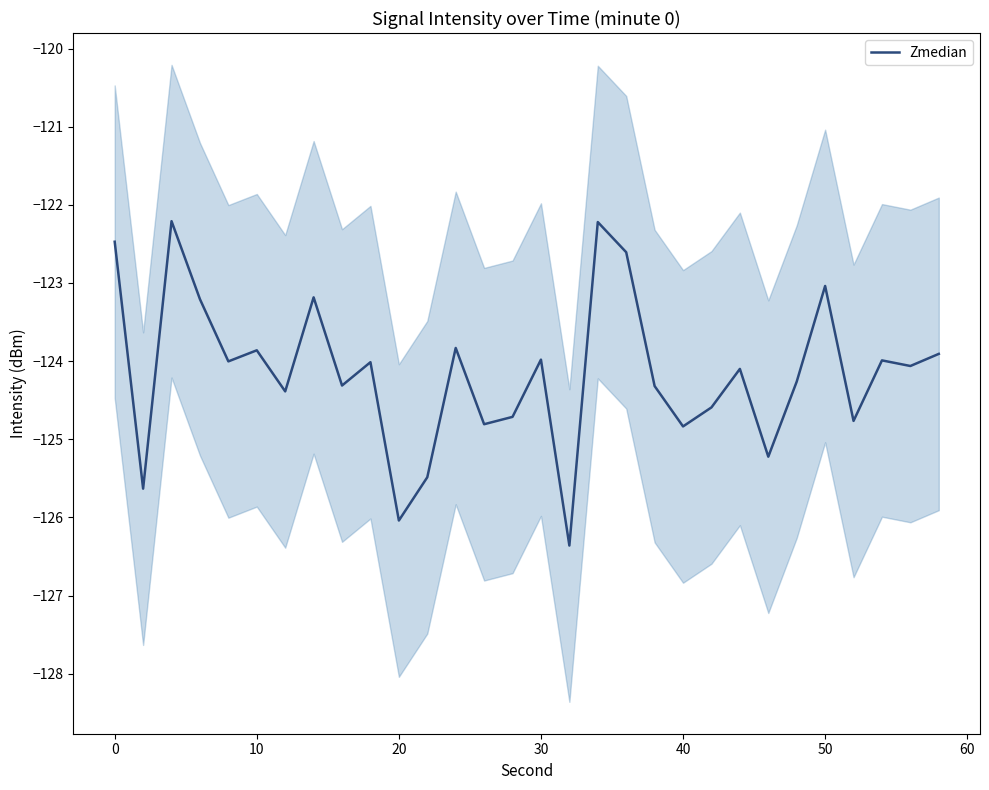

Is it true that Zmedian equals -126.0 at 20?

True